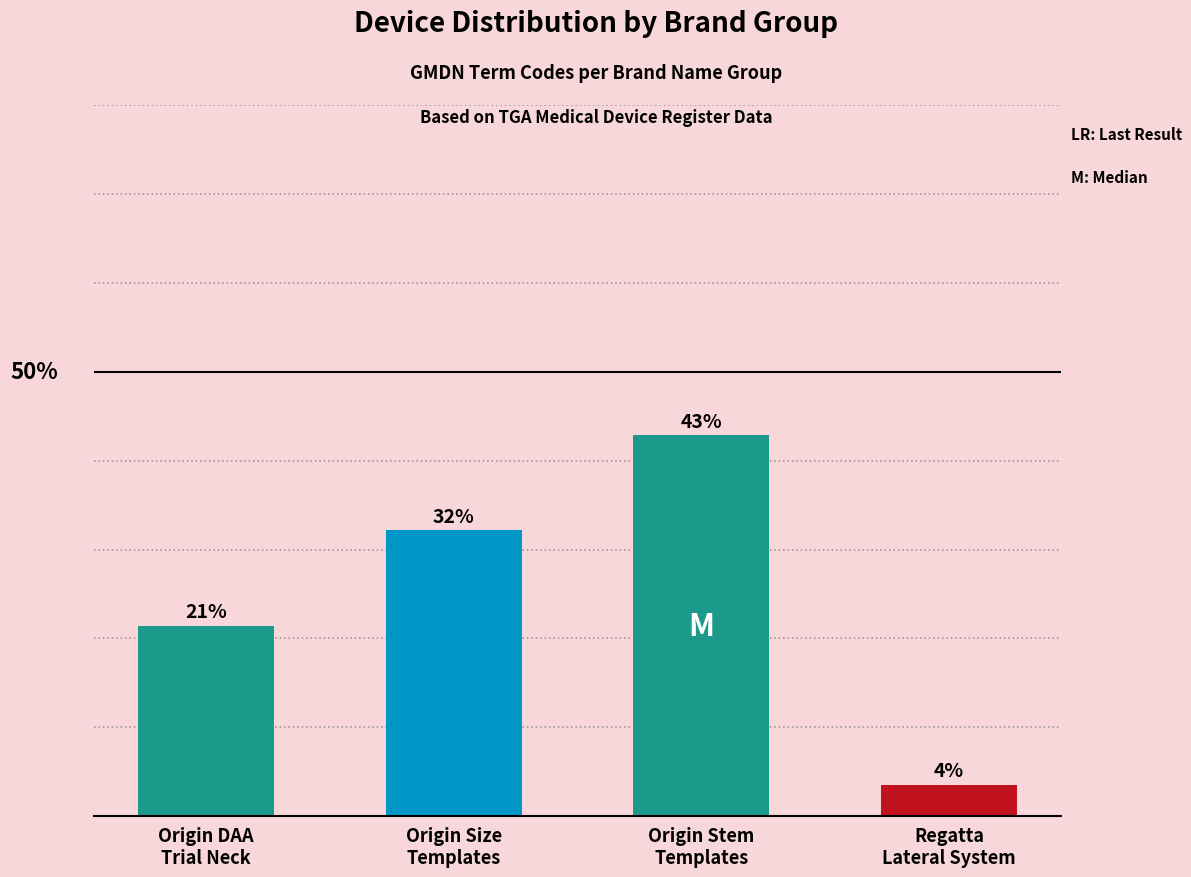

What is the value of the 4th bar from the left?

3.6